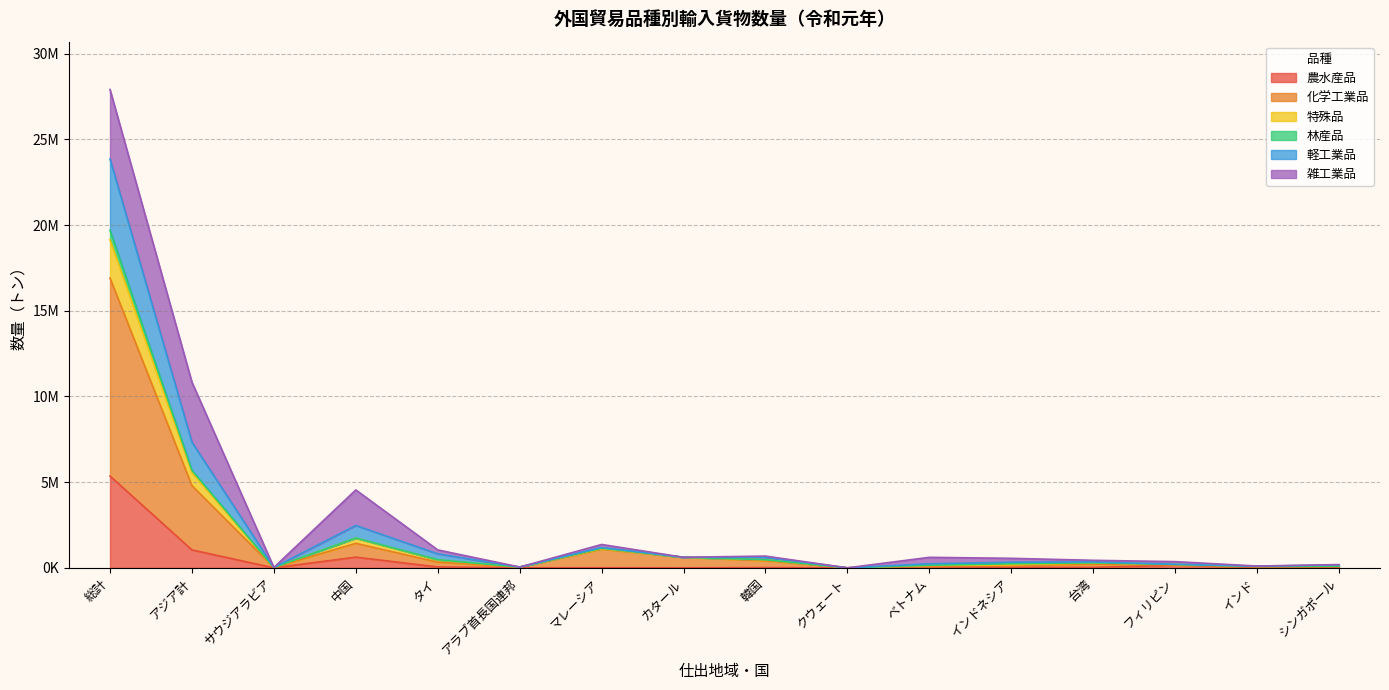

What are all the series names shown in the legend?

農水産品, 化学工業品, 特殊品, 林産品, 軽工業品, 雑工業品